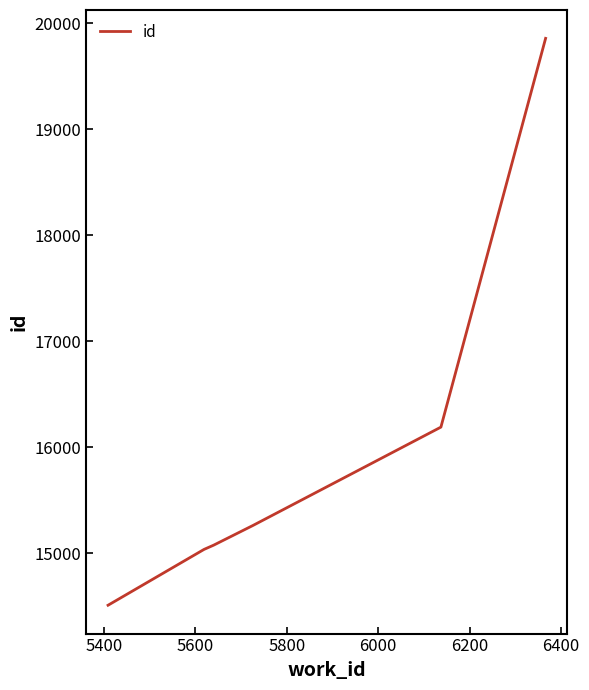

How many categories are shown in the chart?

6